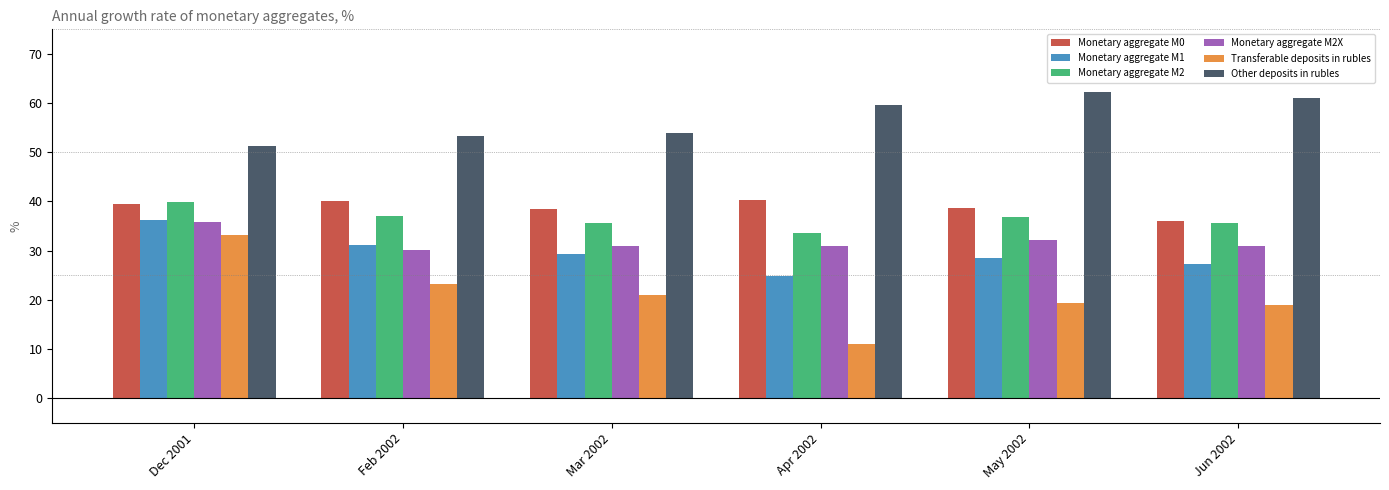

Which series changed the most between Dec 2001 and Apr 2002?

Transferable deposits in rubles